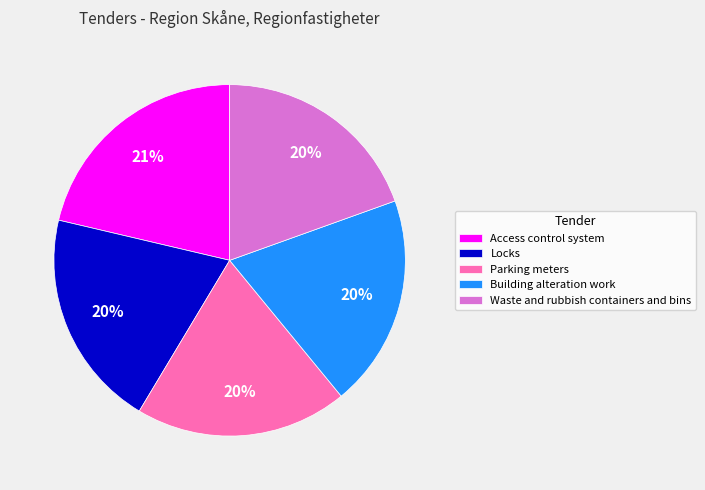

Combined, do Access control system and Parking meters account for over 50%?

No